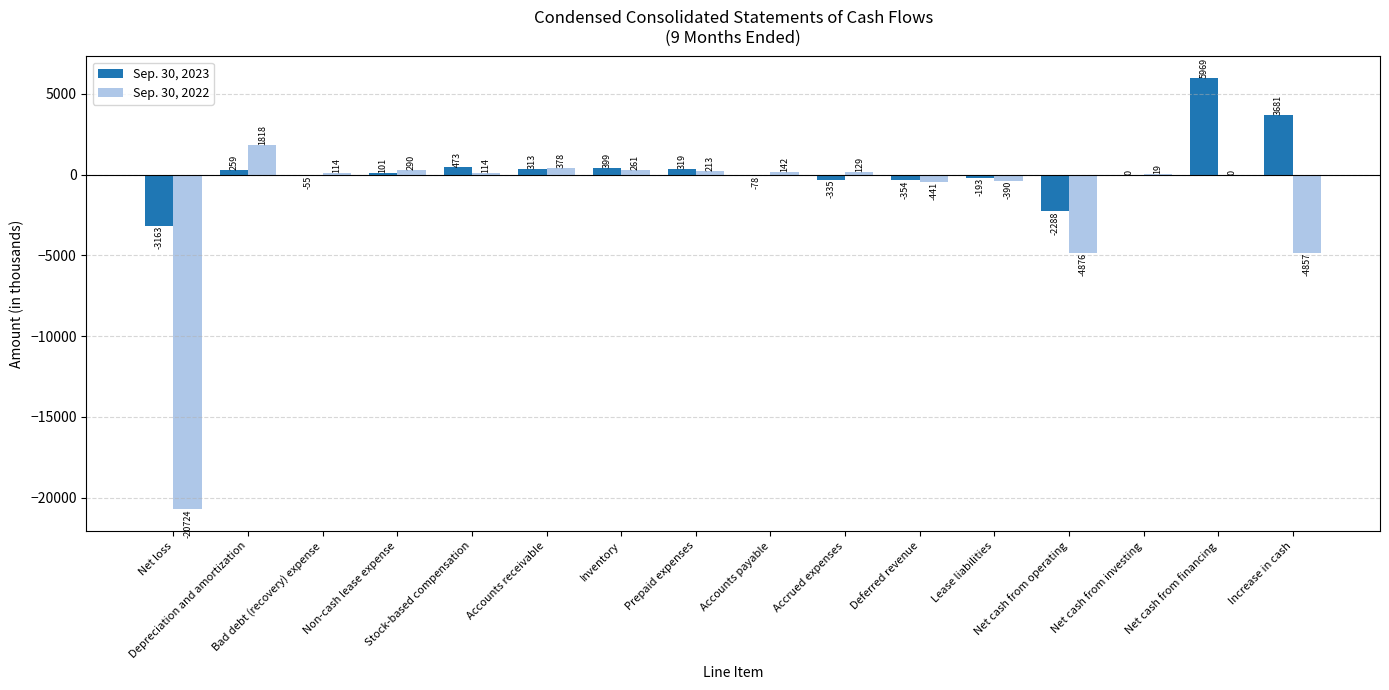

What is the maximum value for Sep. 30, 2022?

1818